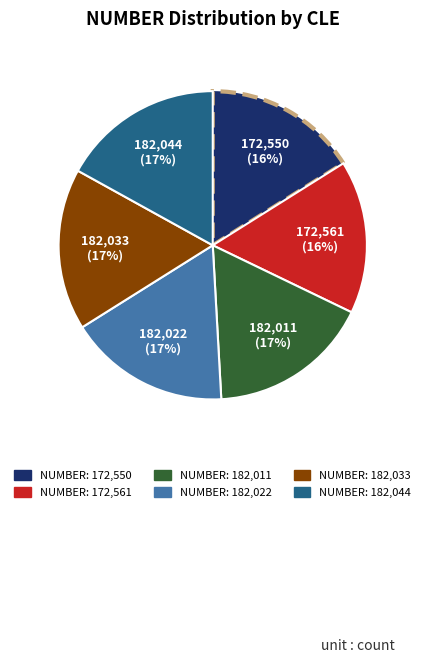

To the nearest percent, what is the average slice percentage?

17%